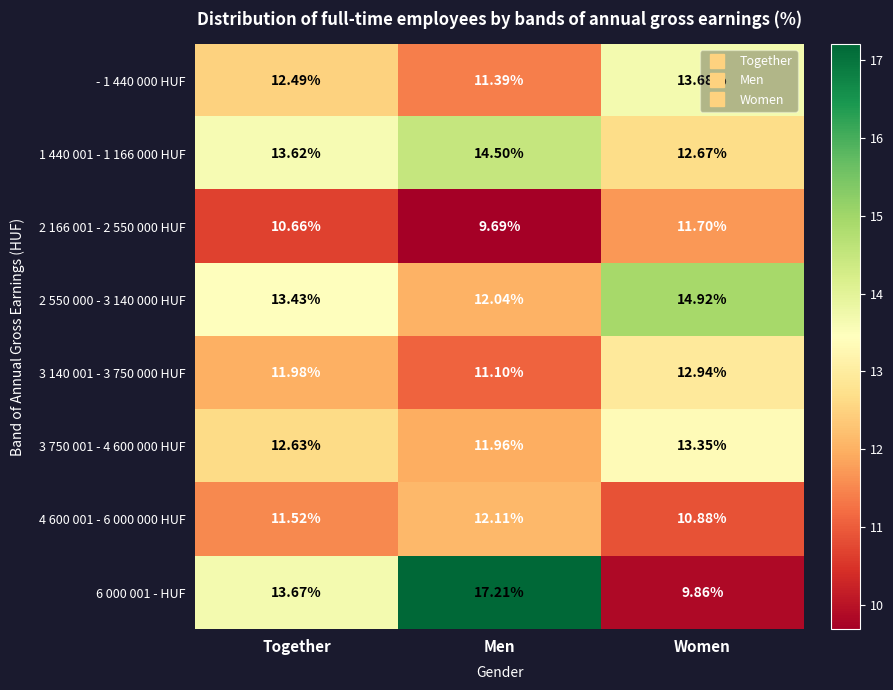

At which label does 2 550 000 - 3 140 000 HUF reach its minimum?

Men